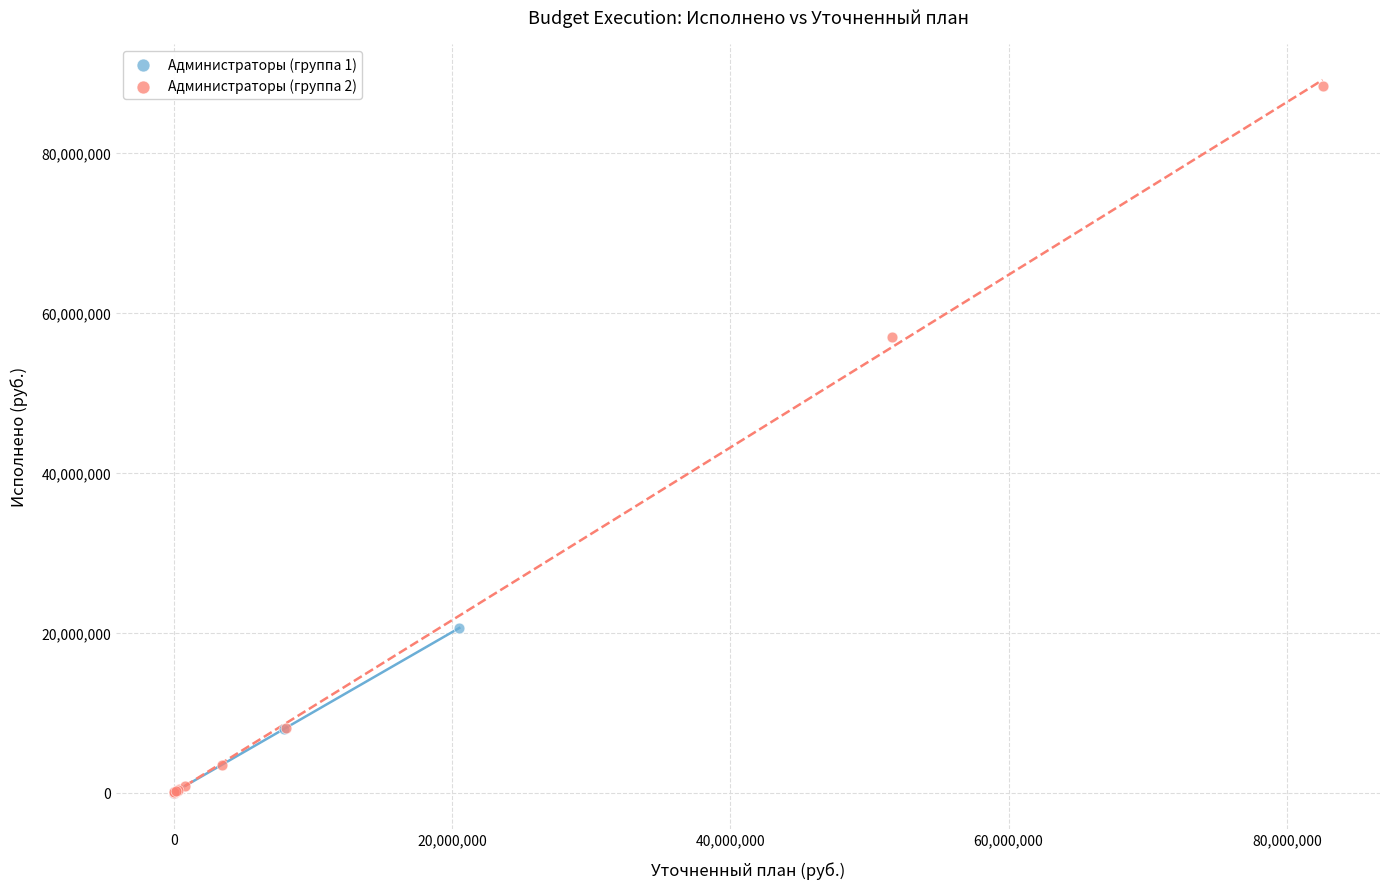

Which series contains the highest Y value?

Администраторы (группа 2)